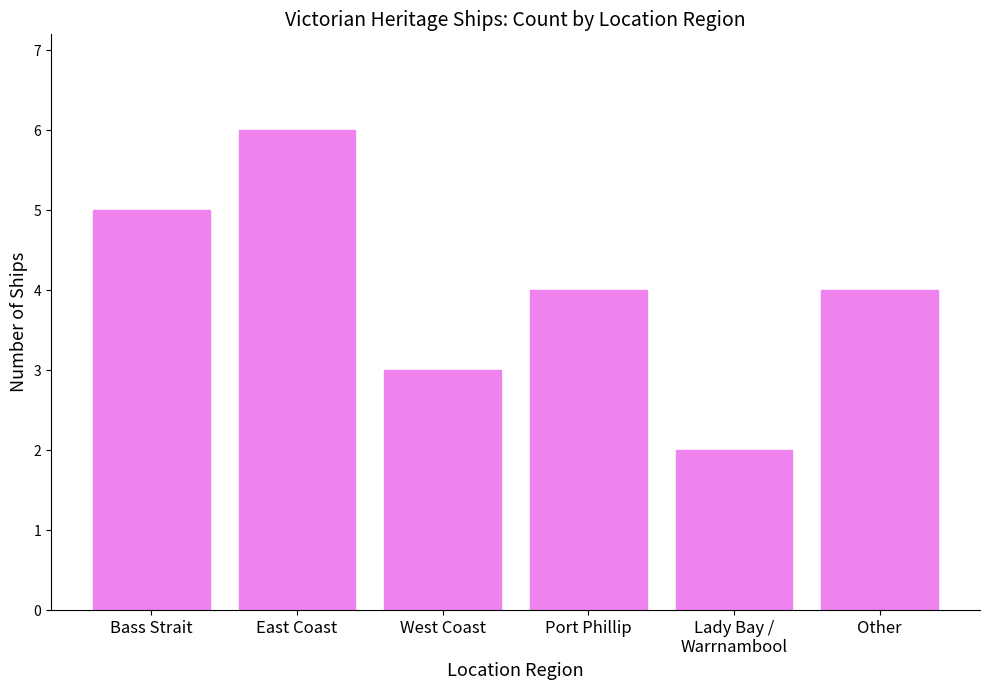

The value at Lady Bay /
Warrnambool is 2. True or false?

True